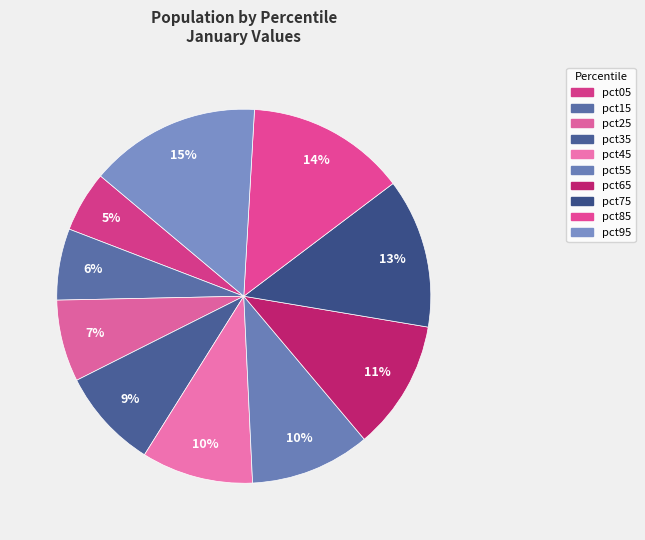

How many slices are in this pie chart?

10